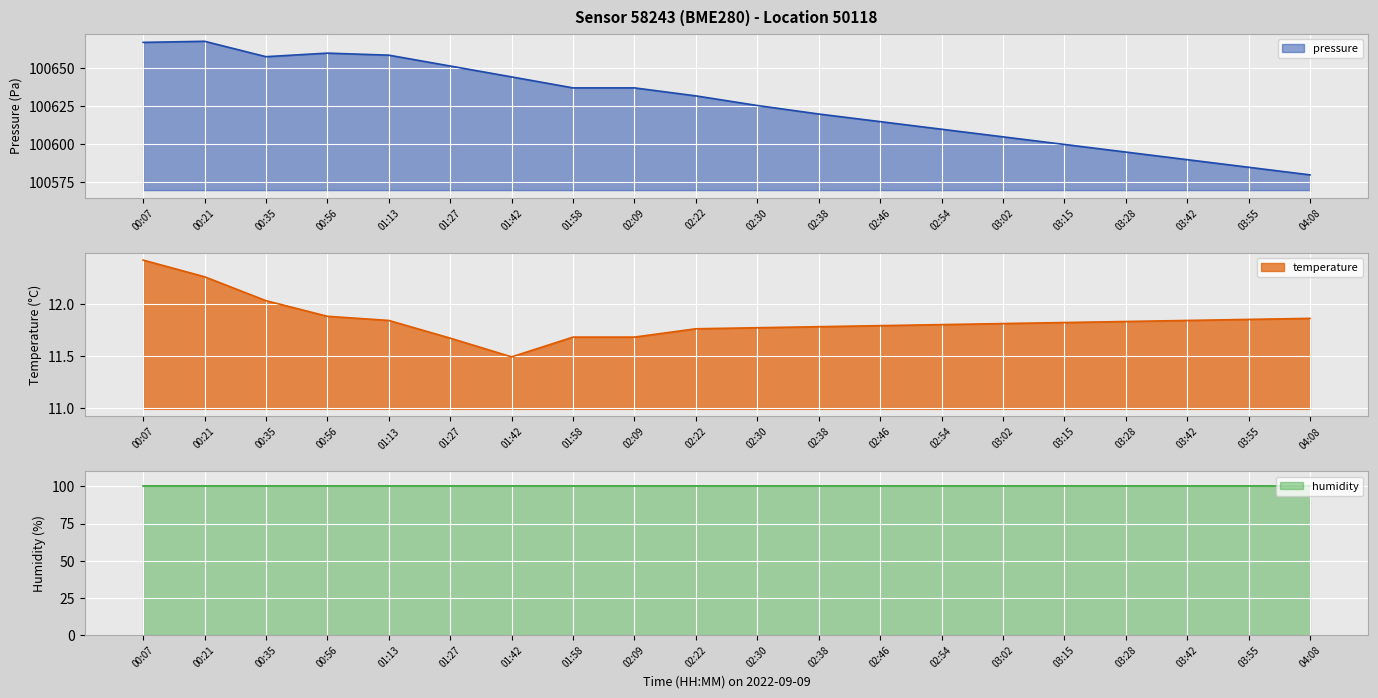

What is the lowest value of the pressure series?

100580.0